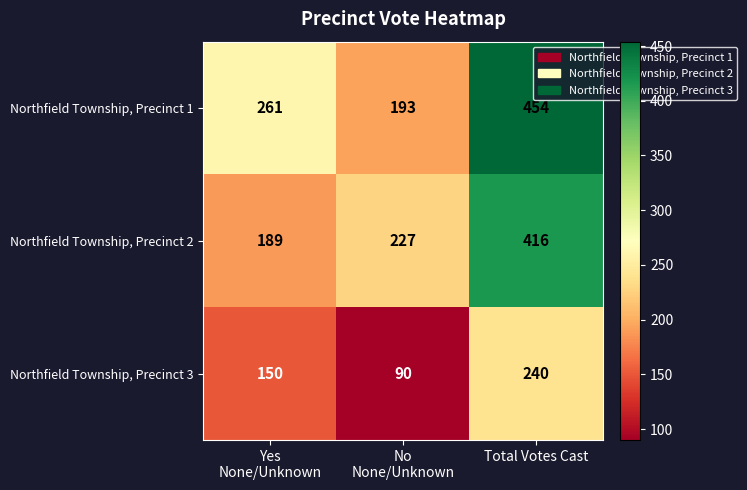

How many Northfield Township, Precinct 1 values are between 193 and 454?

3